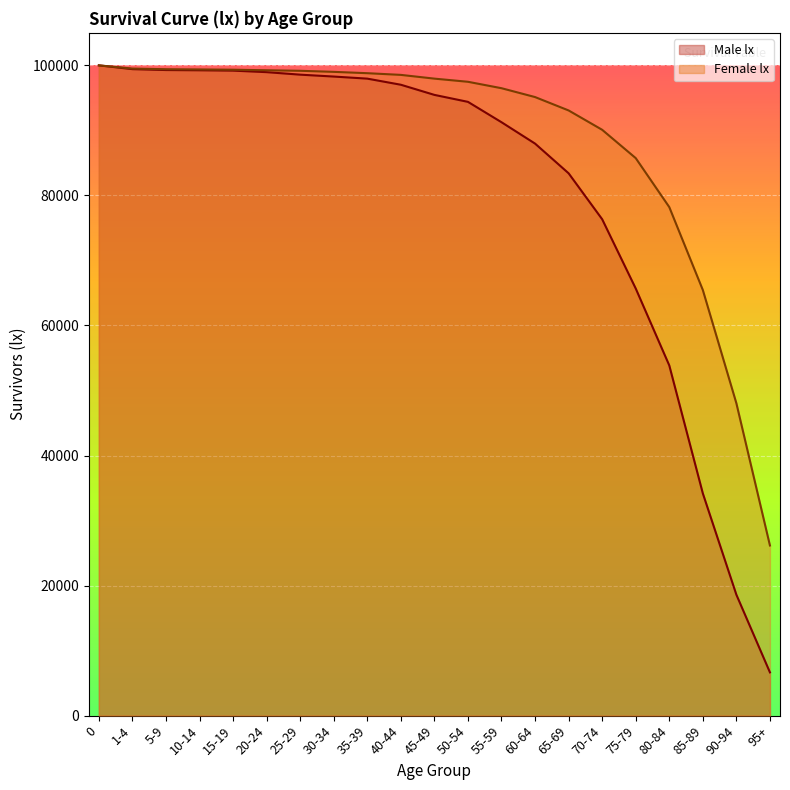

What is the label of the 5th point from the left?

15-19